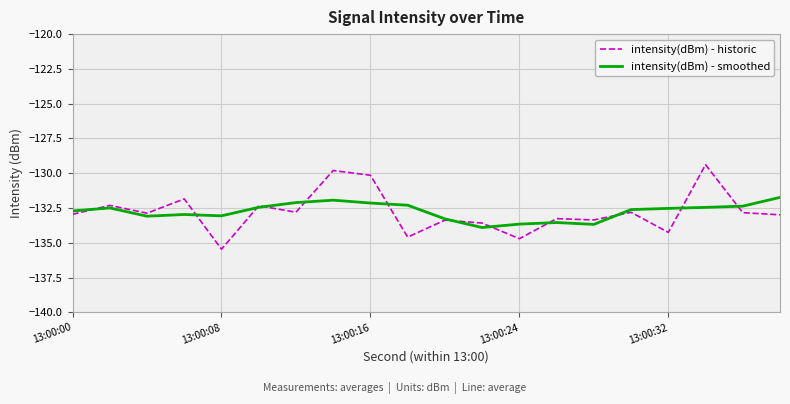

How many lines are shown in the chart?

2